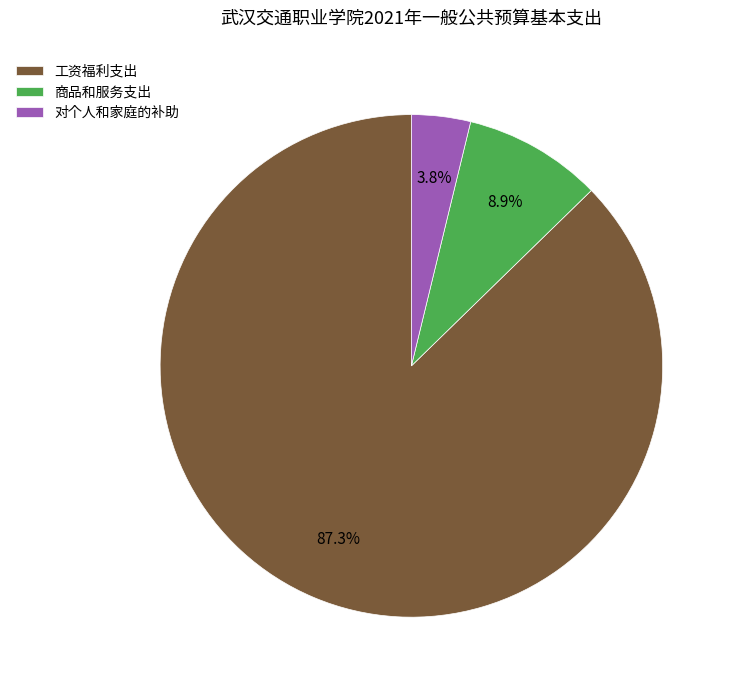

What is the smallest slice in the pie chart?

对个人和家庭的补助